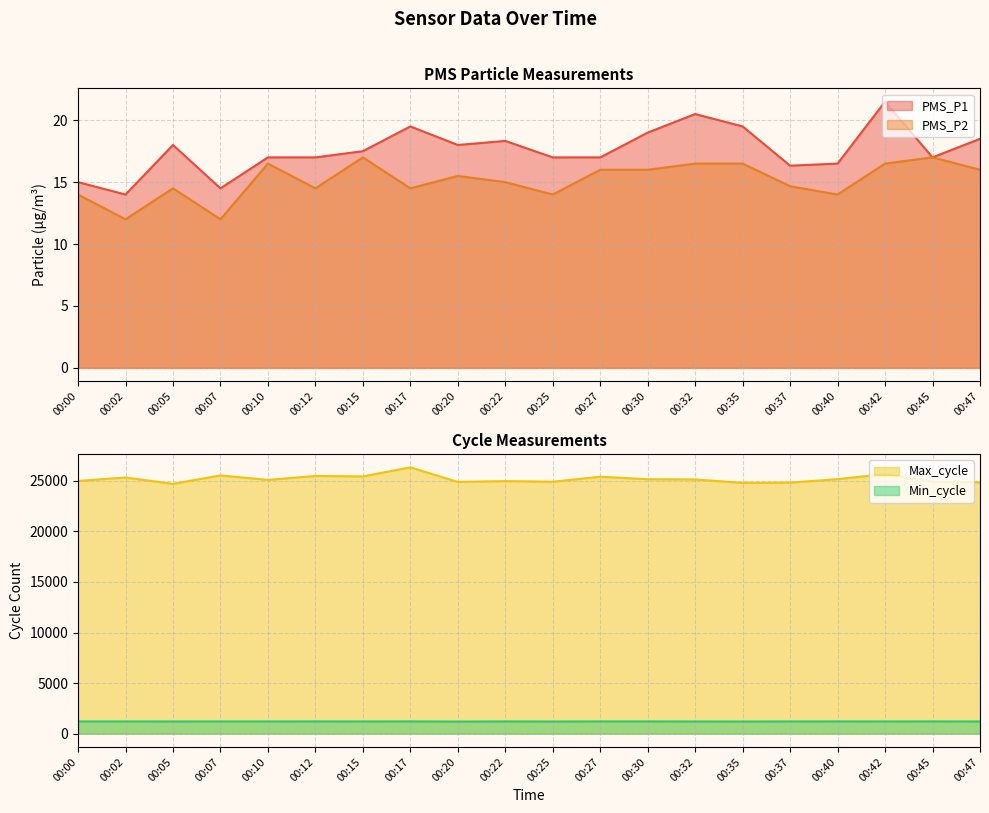

The Max_cycle series shows 42598.5 at 00:45. True or false?

False